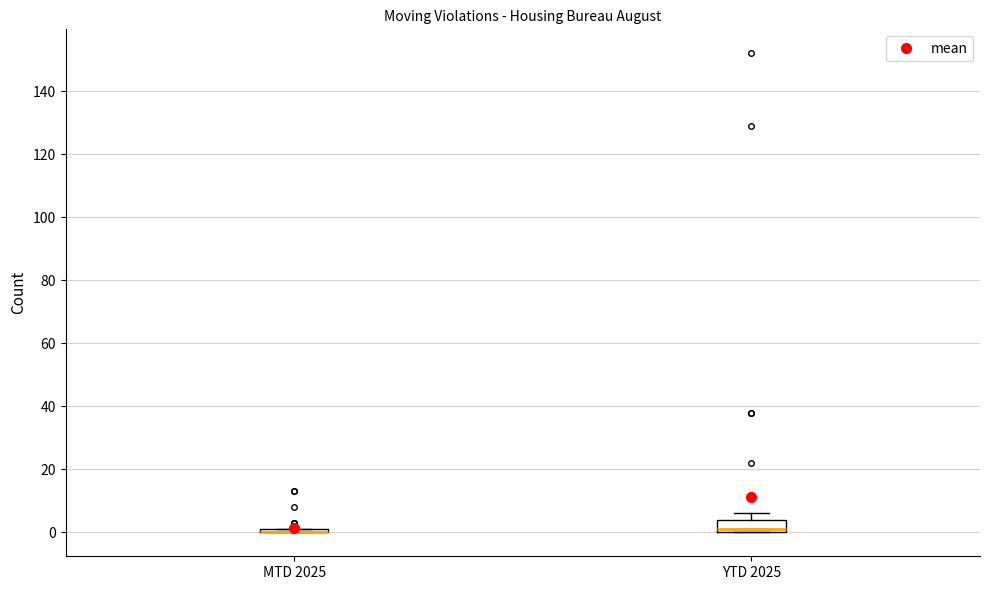

Comparing the boxes themselves (not the whiskers), which one is the tallest?

YTD 2025